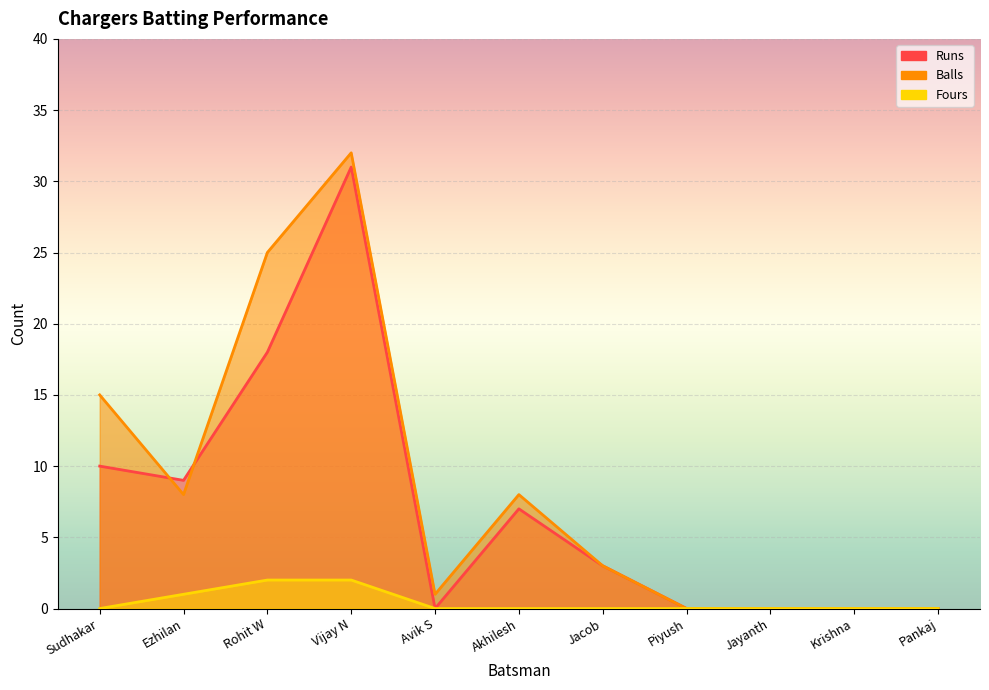

Where is Runs nearest to the value 15?

Rohit W